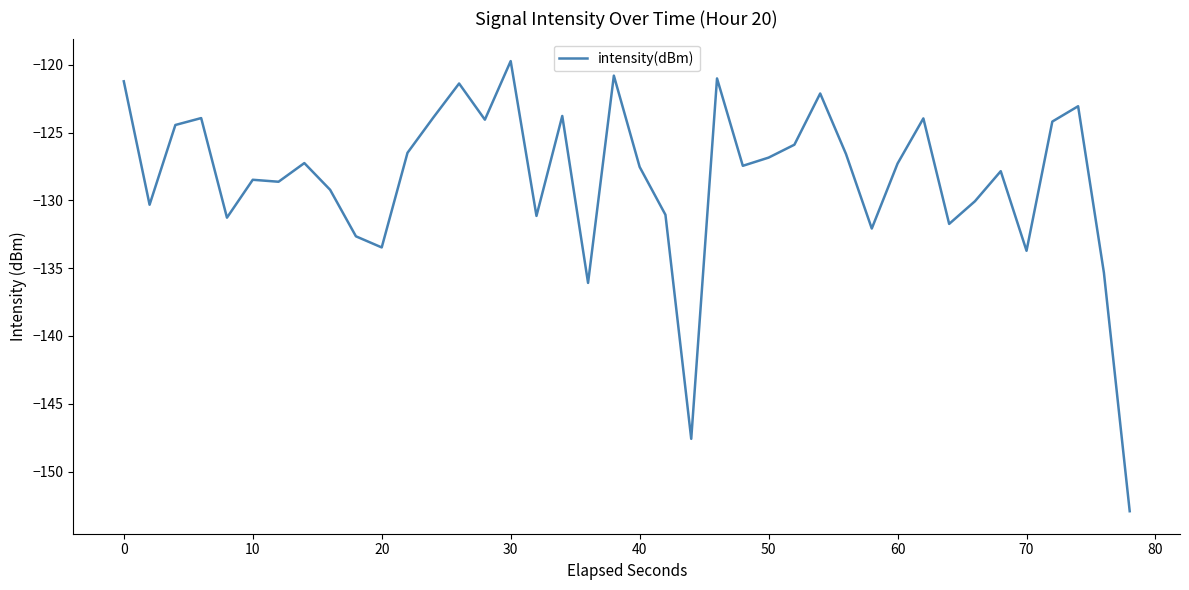

What is the smallest value displayed?

-152.9